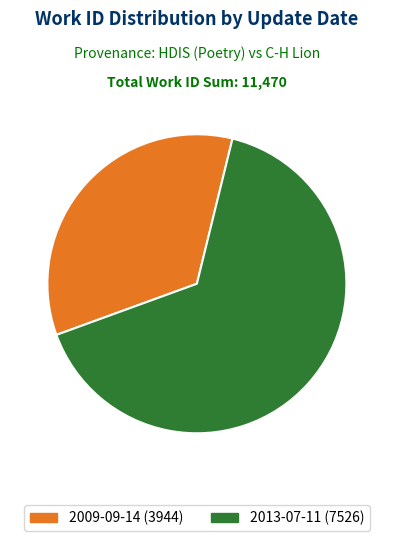

Is there a majority slice in this chart?

Yes